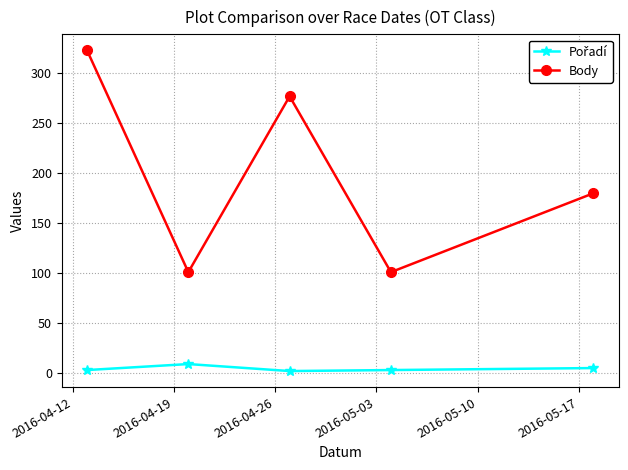

How many interior local peaks does the Body series have?

1